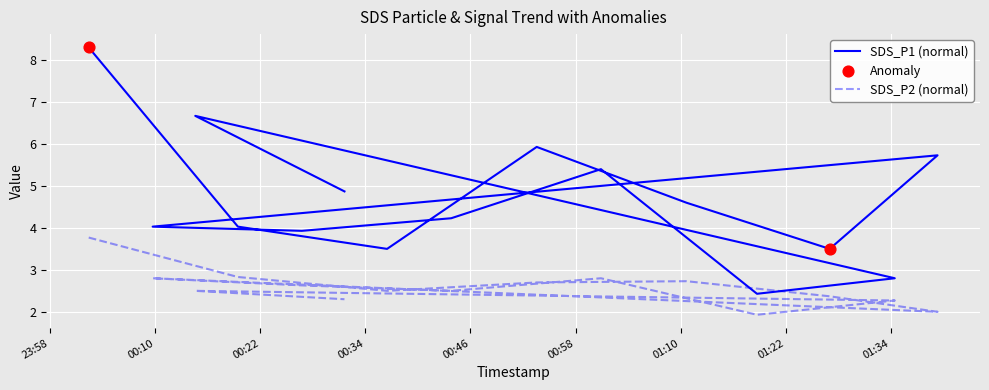

Which series has the largest Y range (max minus min)?

SDS_P1